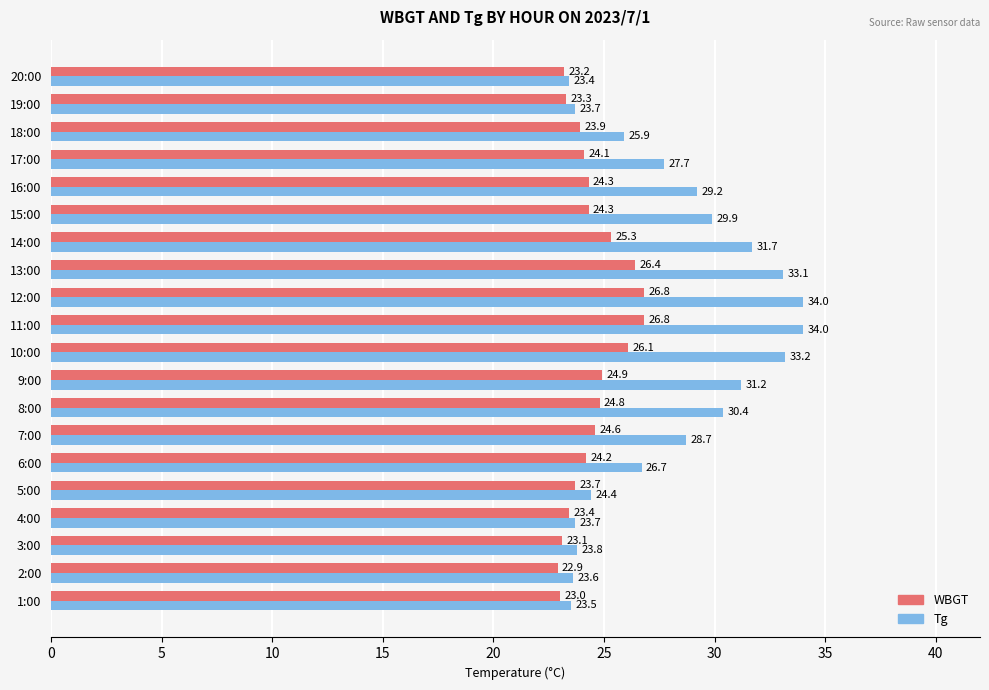

Which series changed the most between 2:00 and 14:00?

Tg